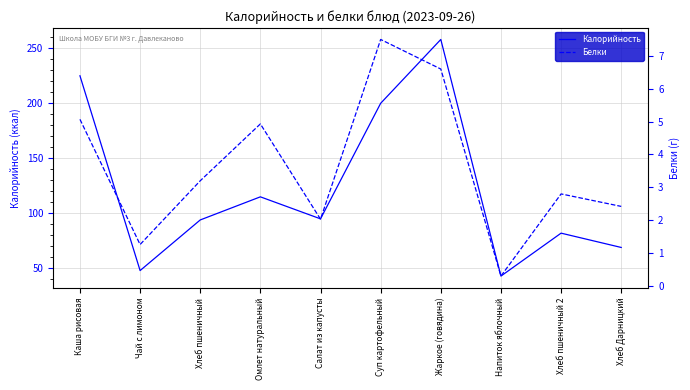

Which category has the highest value in the Калорийность series?

Жаркое (говядина)